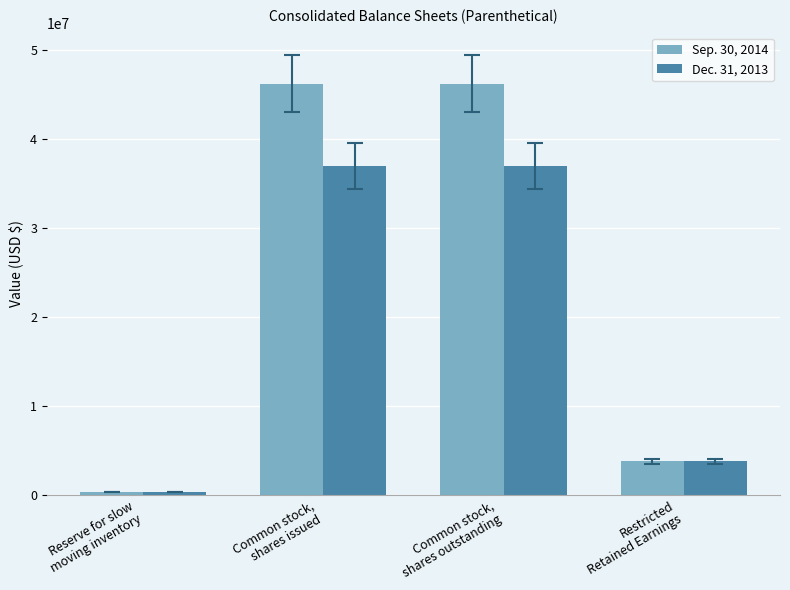

List the series in order of their overall mean, highest first.

Sep. 30, 2014, Dec. 31, 2013